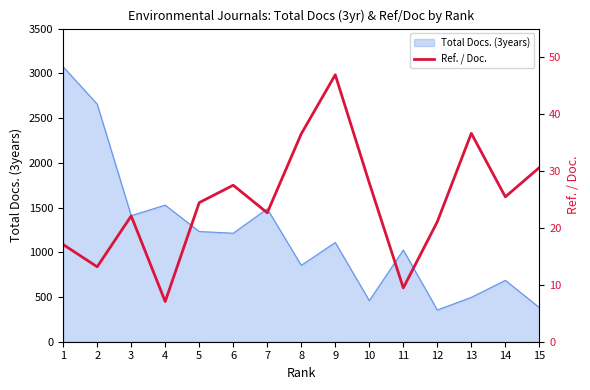

Reading right to left, transcribe all the data shown in this chart.

30.6	25.4	36.6	21.1	9.4	27.9	46.9	36.5	22.6	27.5	24.4	7.1	22.1	13.2	17.1